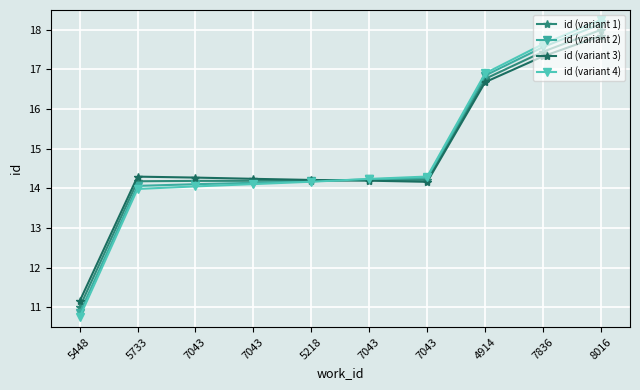

At which label does id (variant 1) reach its peak?

8016